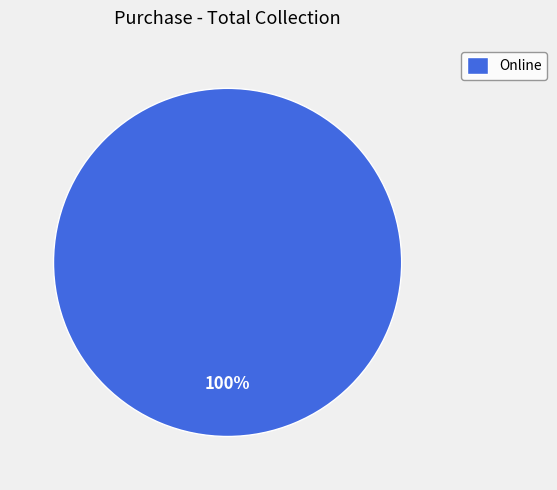

The Online slice represents 89% of the pie. True or false?

False